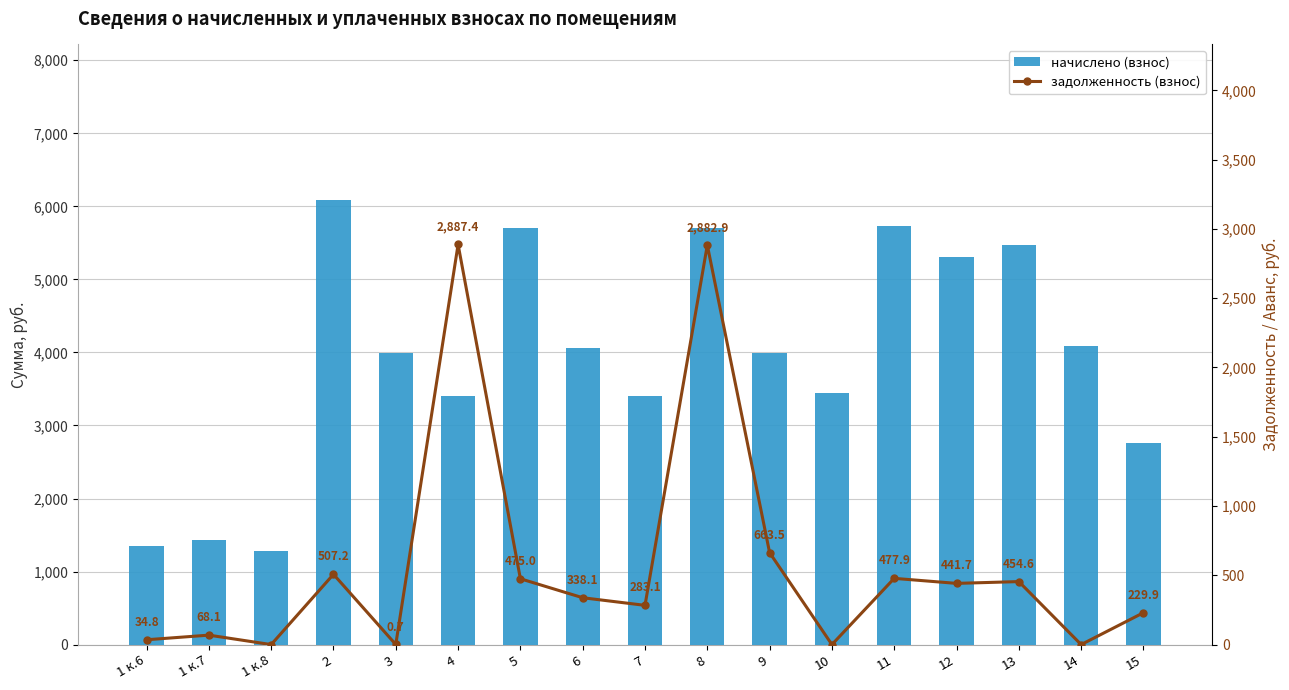

What is the sum of the начислено (взнос) values at 6 and 7?

7455.2